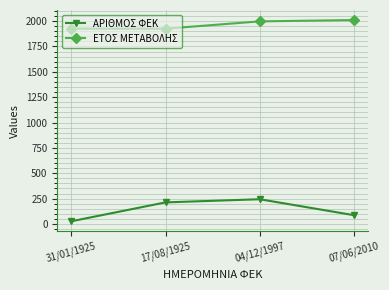

What position from the right is 07/06/2010?

1